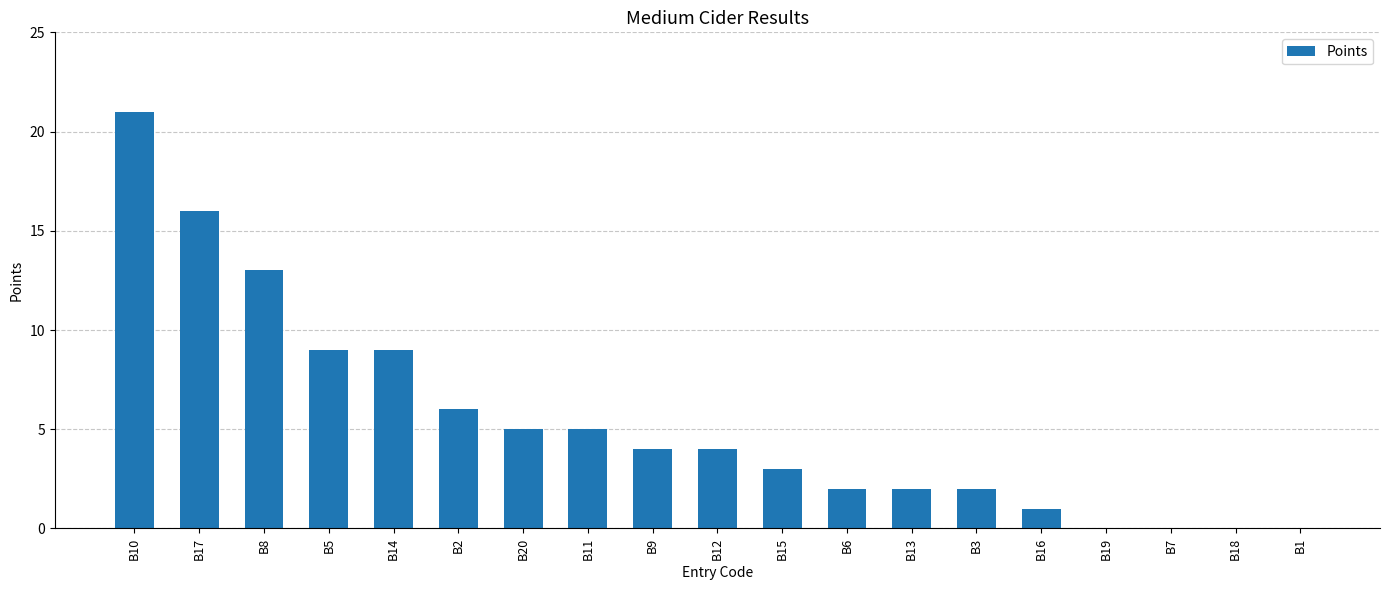

What is the change in value from B2 to B1?

-6